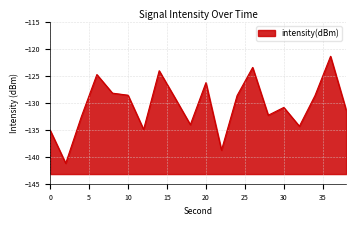

Reading right to left, transcribe all the data shown in this chart.

-131.3	-121.4	-128.6	-134.3	-130.8	-132.3	-123.4	-128.6	-138.8	-126.2	-134.0	-129.0	-124.0	-134.9	-128.6	-128.2	-124.7	-132.6	-141.2	-135.1